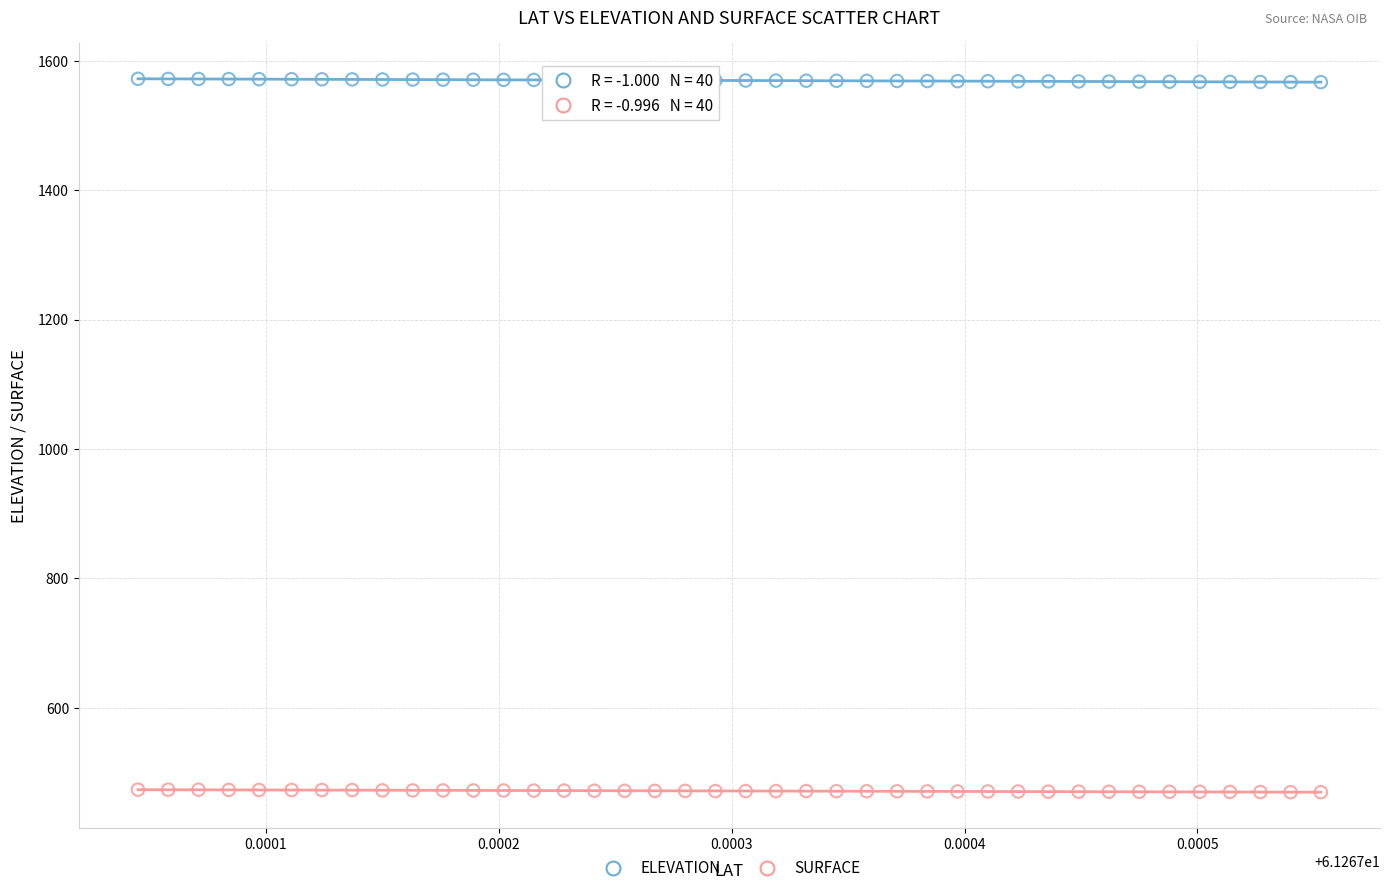

Which series reaches the maximum Y coordinate?

ELEVATION